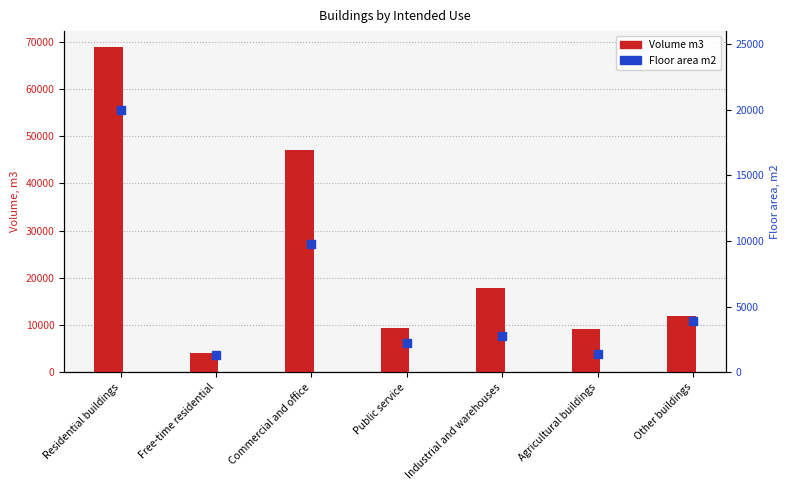

Which series has the widest spread of Y values?

Volume m3